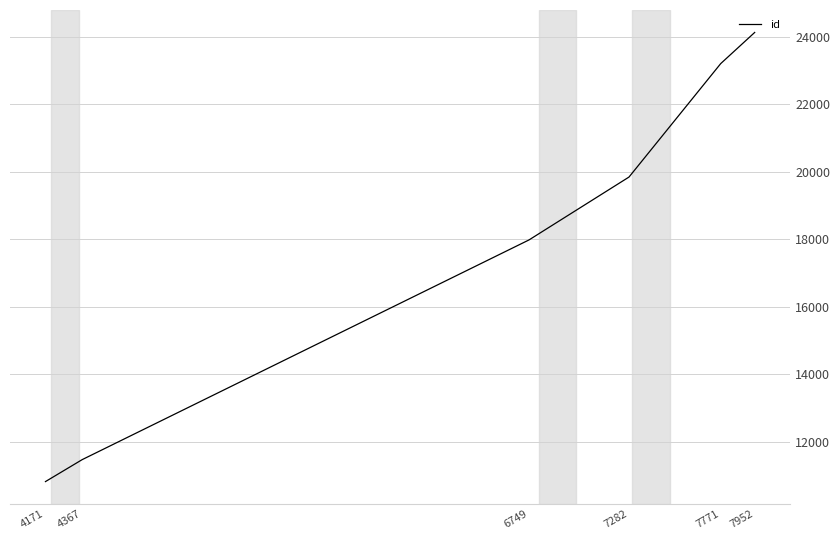

What is the difference between the maximum and second lowest values?

12650